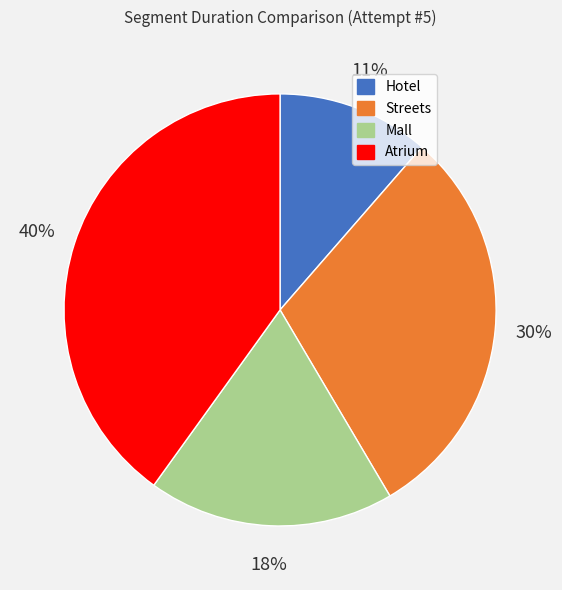

Rank the categories by value from lowest to highest.

Hotel, Mall, Streets, Atrium